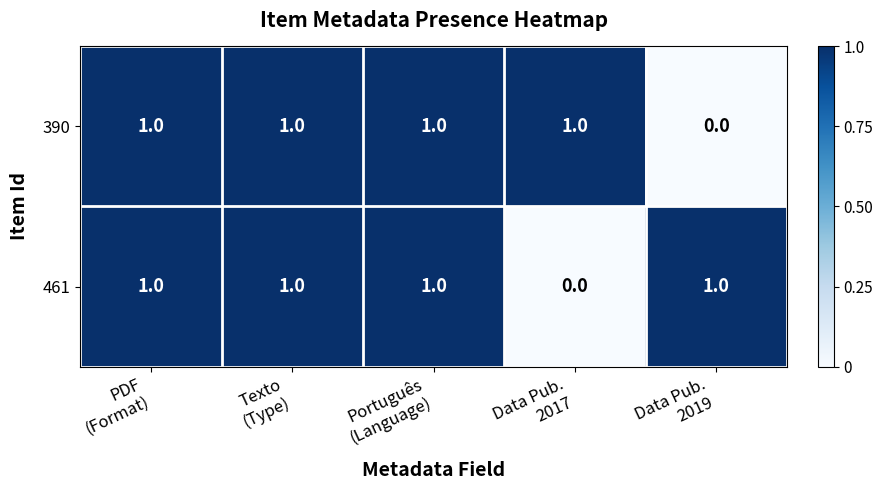

At how many categories does at least one series exceed 0?

5